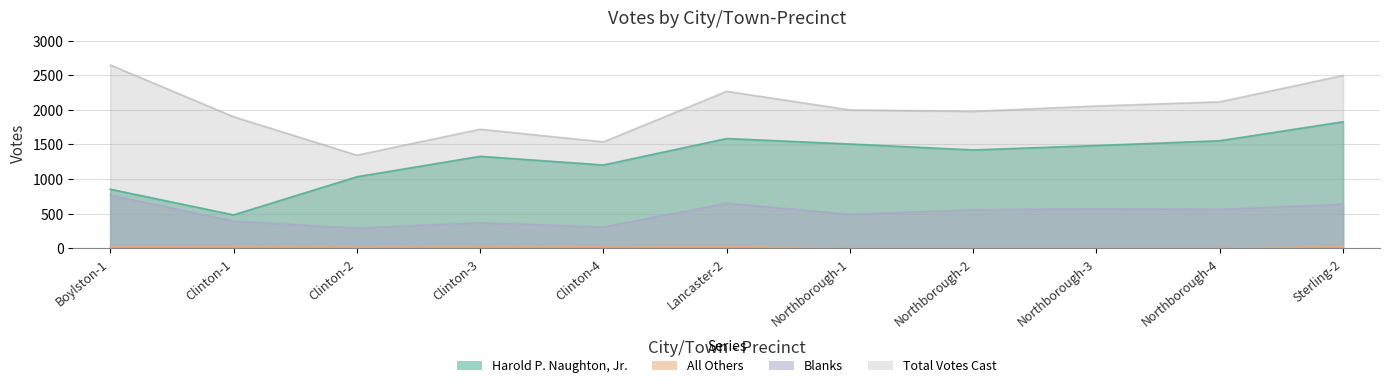

What value does the All Others series have at Clinton-2, to the nearest 5?

20